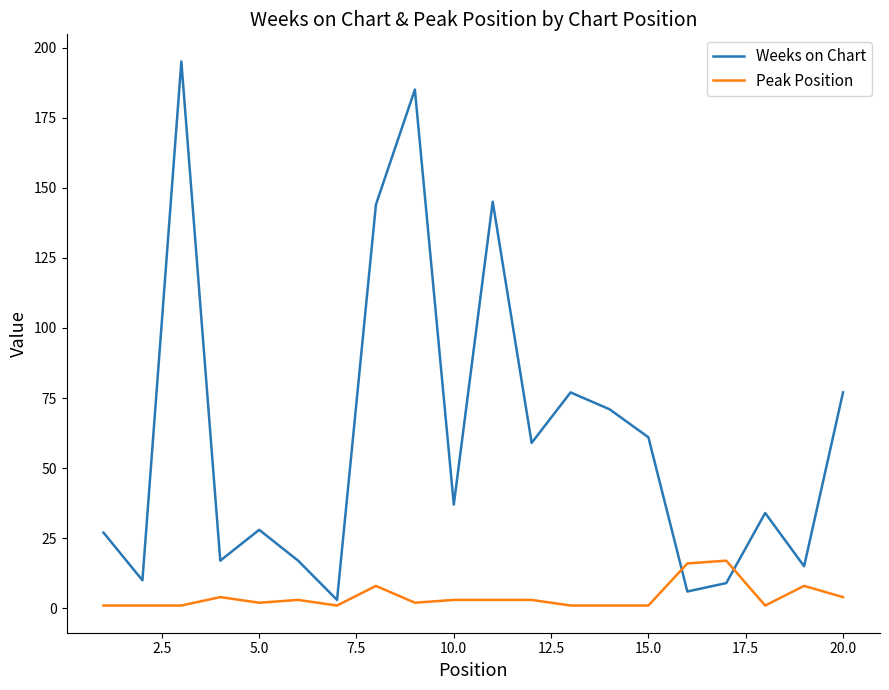

Reading right to left, what are all the values shown in this chart?

Weeks on Chart: 77	15	34	9	6	61	71	77	59	145	37	185	144	3	17	28	17	195	10	27
Peak Position: 4	8	1	17	16	1	1	1	3	3	3	2	8	1	3	2	4	1	1	1